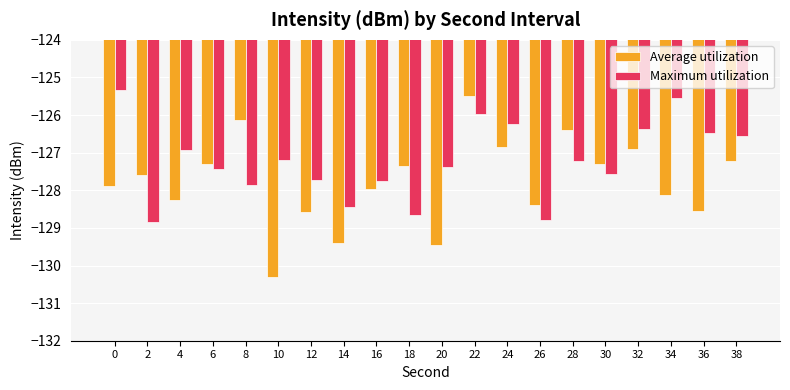

At which category is the sum across all series the highest?

22